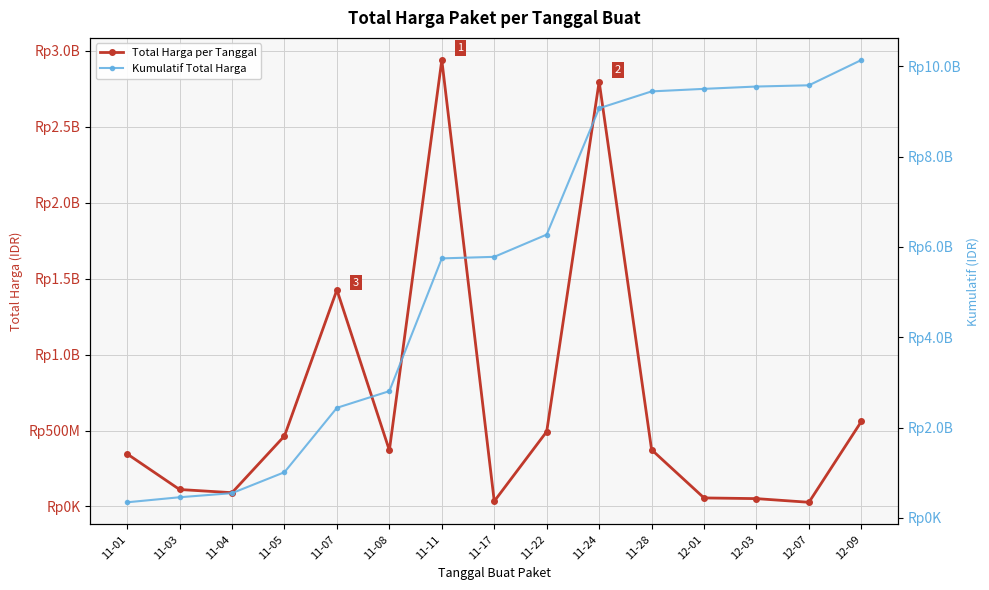

Reading left to right, transcribe all the data shown in this chart.

Total Harga per Tanggal: 346053600	111661270	90672075	464002100	1425867900	369538800	2939402240	34292000	493000000	2797326200	373404000	56152800	51601000	27412000	559971000
Kumulatif Total Harga: 346053600	457714870	548386945	1012389045	2438256945	2807795745	5747197985	5781489985	6274489985	9071816185	9445220185	9501372985	9552973985	9580385985	10140356985